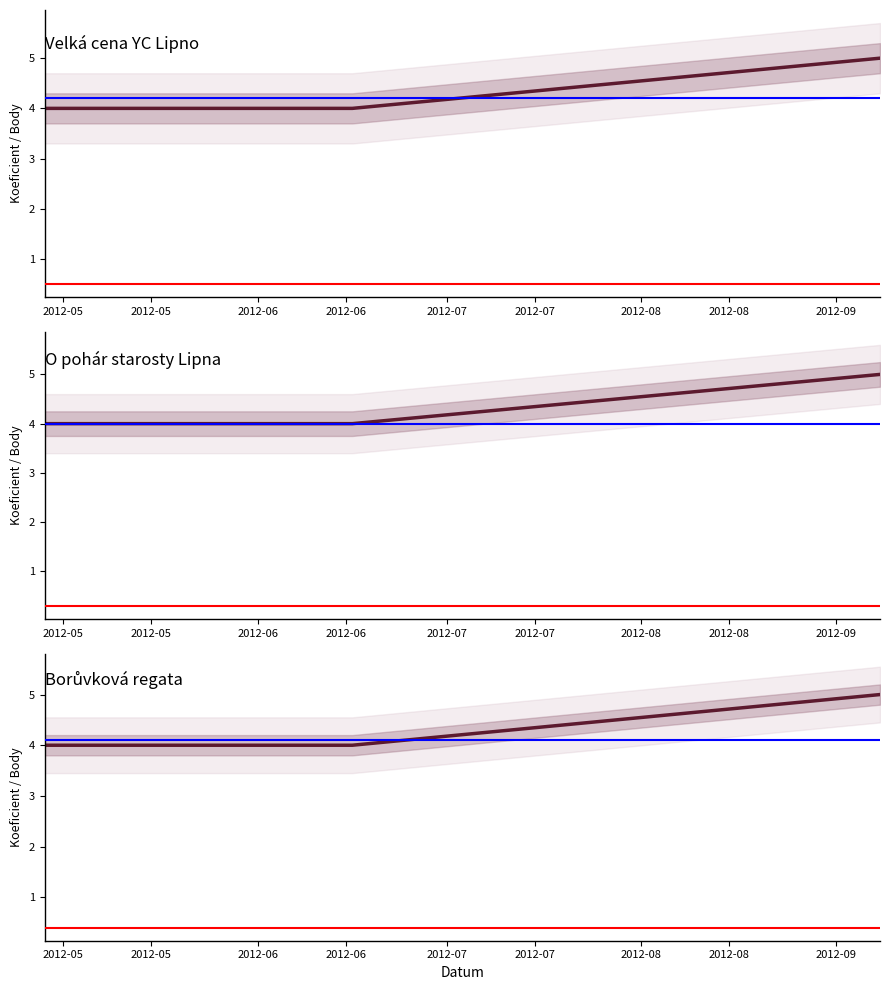

The value at 2012-05 is 7. True or false?

False